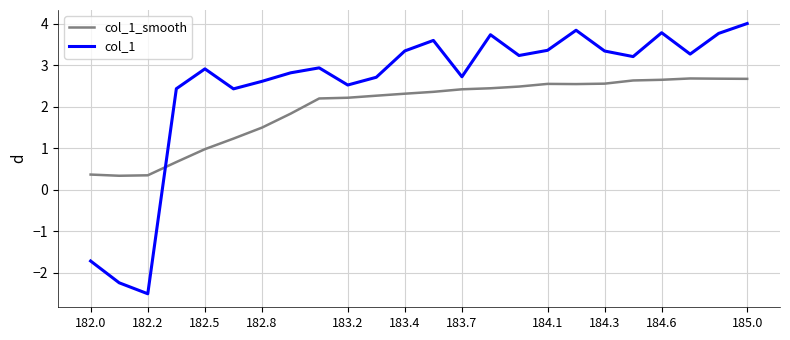

Rank the series by their average value, from lowest to highest.

col_1_smooth, col_1